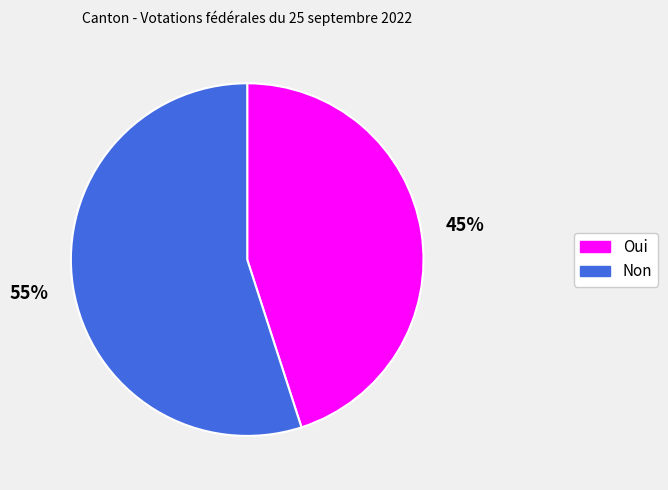

What is the largest slice in the pie chart?

Non